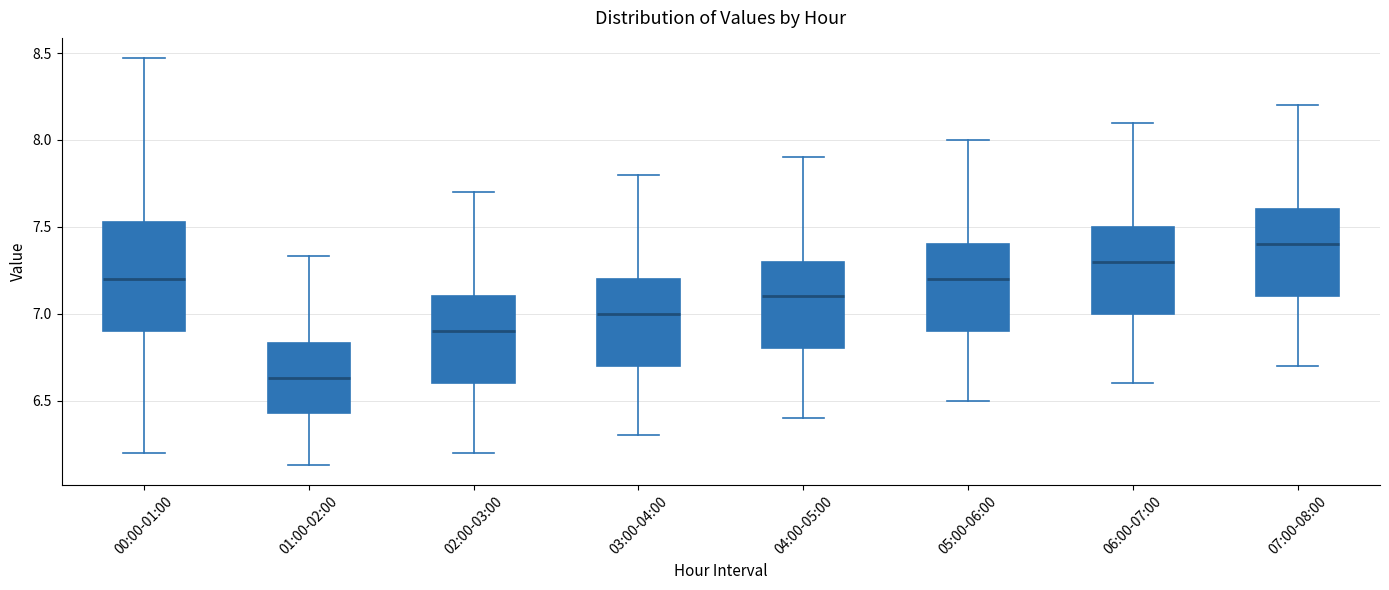

Reading left to right, transcribe this box plot: for each box, give where its median line is, the range the box spans, and where its two whiskers end, as read against the y-axis. The values are not printed on the chart, so give them approximately, as read against the axis.

00:00-01:00: median 7.20, box 6.90 to 7.55, whiskers 6.20 to 8.45
01:00-02:00: median 6.65, box 6.45 to 6.85, whiskers 6.15 to 7.35
02:00-03:00: median 6.90, box 6.60 to 7.10, whiskers 6.20 to 7.70
03:00-04:00: median 7.00, box 6.70 to 7.20, whiskers 6.30 to 7.80
04:00-05:00: median 7.10, box 6.80 to 7.30, whiskers 6.40 to 7.90
05:00-06:00: median 7.20, box 6.90 to 7.40, whiskers 6.50 to 8.00
06:00-07:00: median 7.30, box 7.00 to 7.50, whiskers 6.60 to 8.10
07:00-08:00: median 7.40, box 7.10 to 7.60, whiskers 6.70 to 8.20